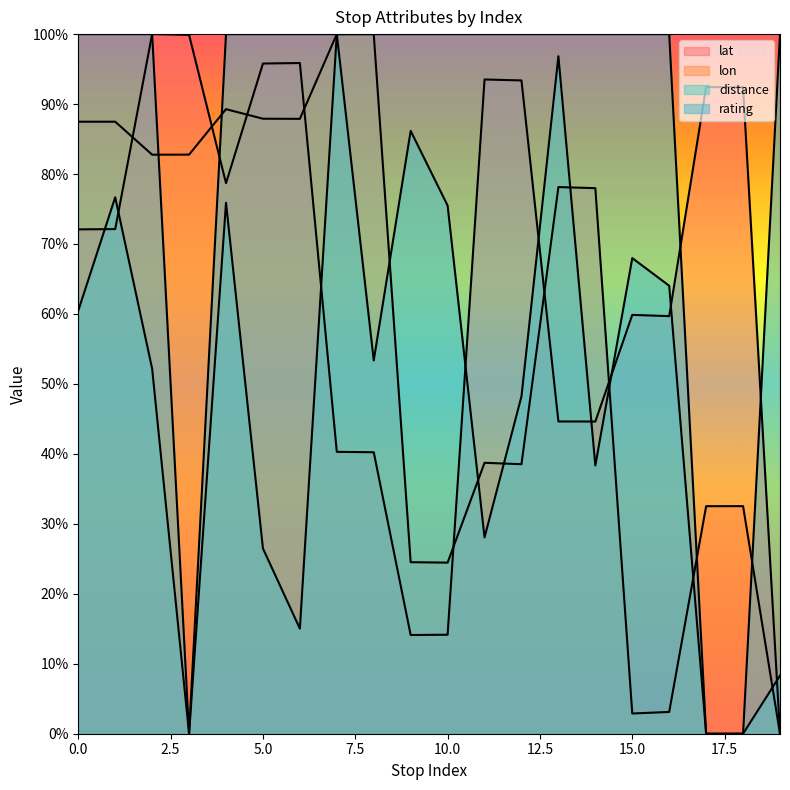

How many interior local valleys does the distance series have?

5